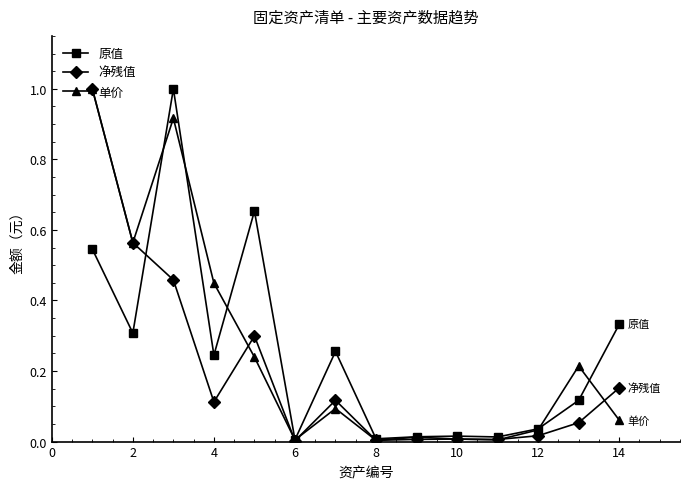

What is the maximum value shown in the chart?

1.0